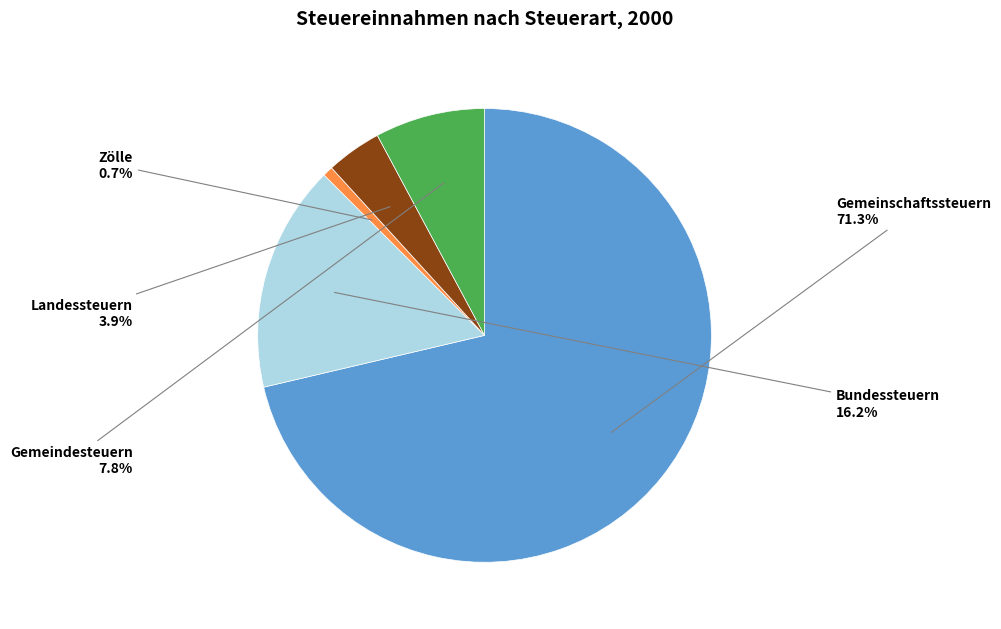

How many segments does this pie chart have?

5